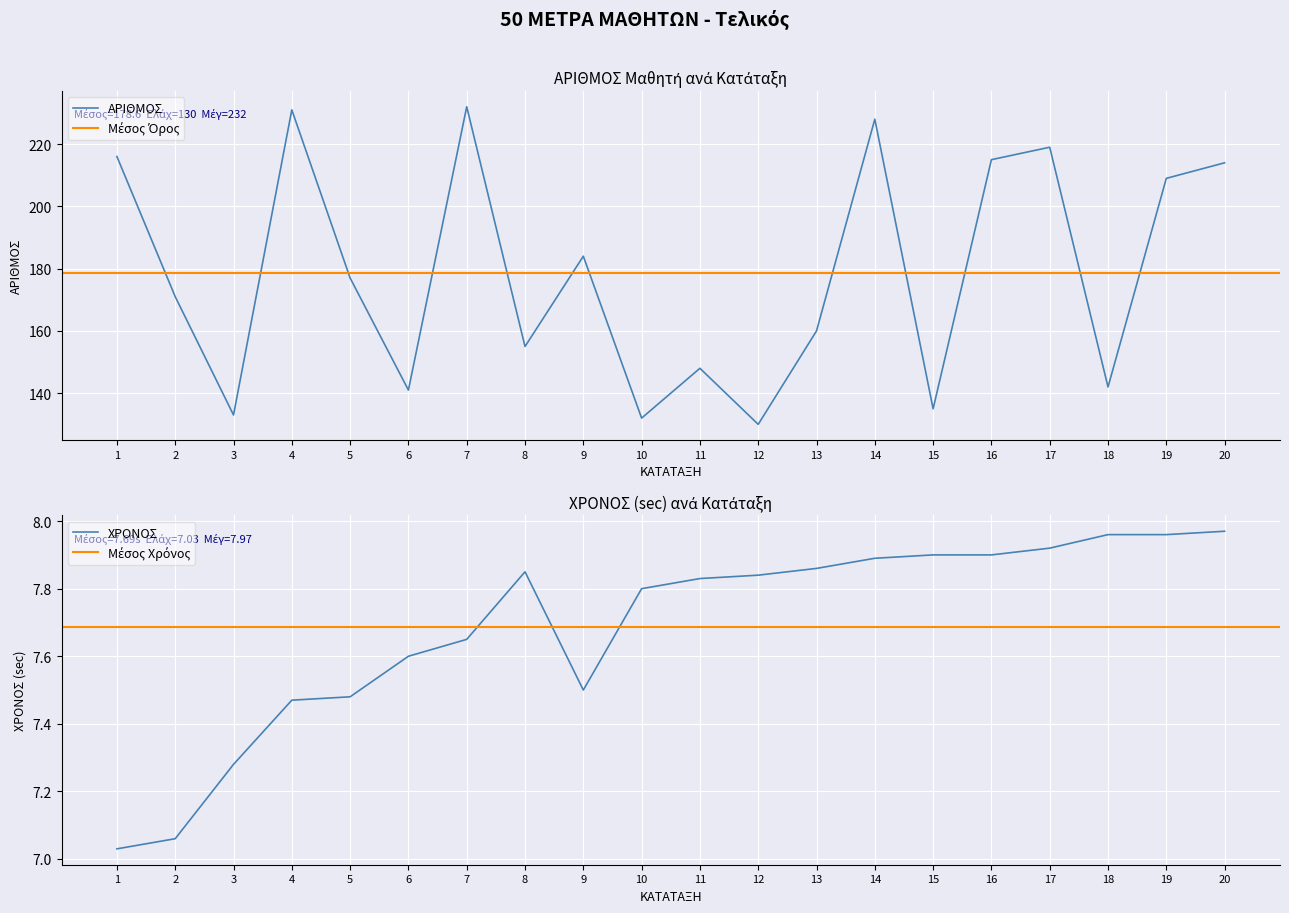

True or false: ΑΡΙΘΜΟΣ and ΧΡΟΝΟΣ cross at least once.

False